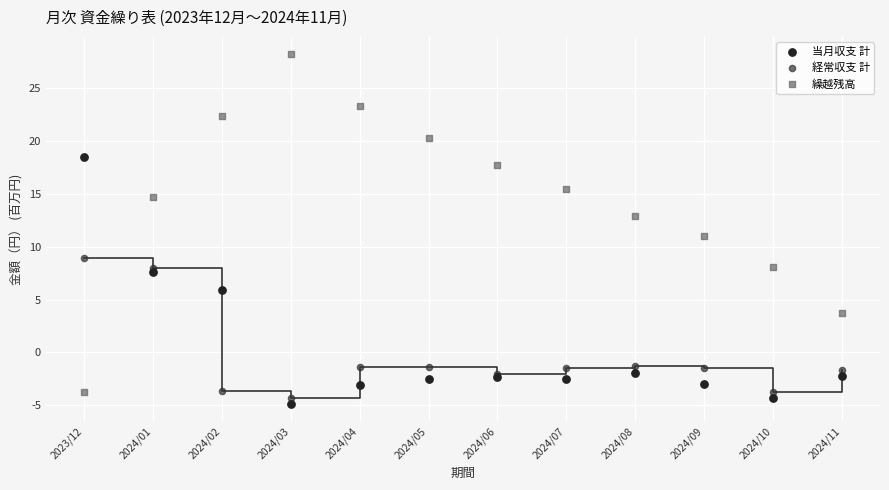

Which series reaches the minimum Y coordinate?

当月収支 計